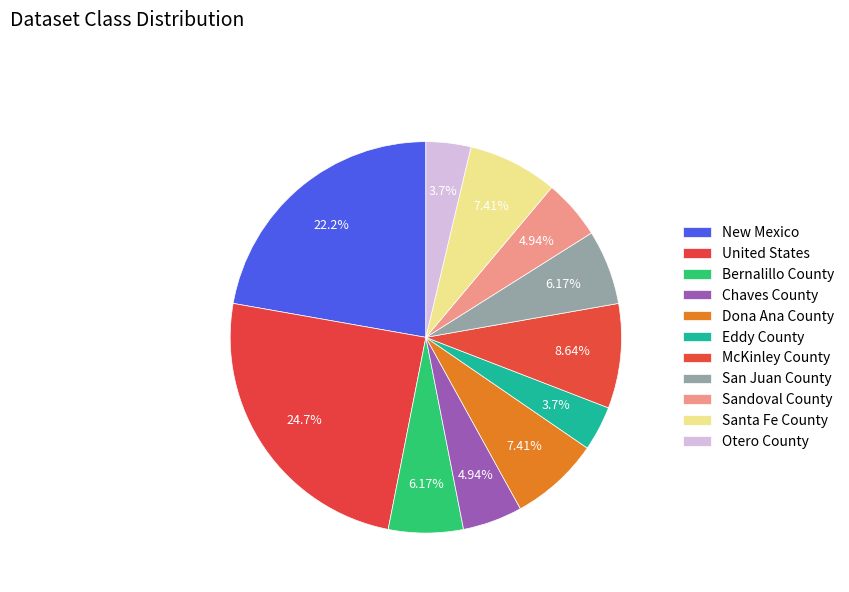

Which slice is the largest?

United States